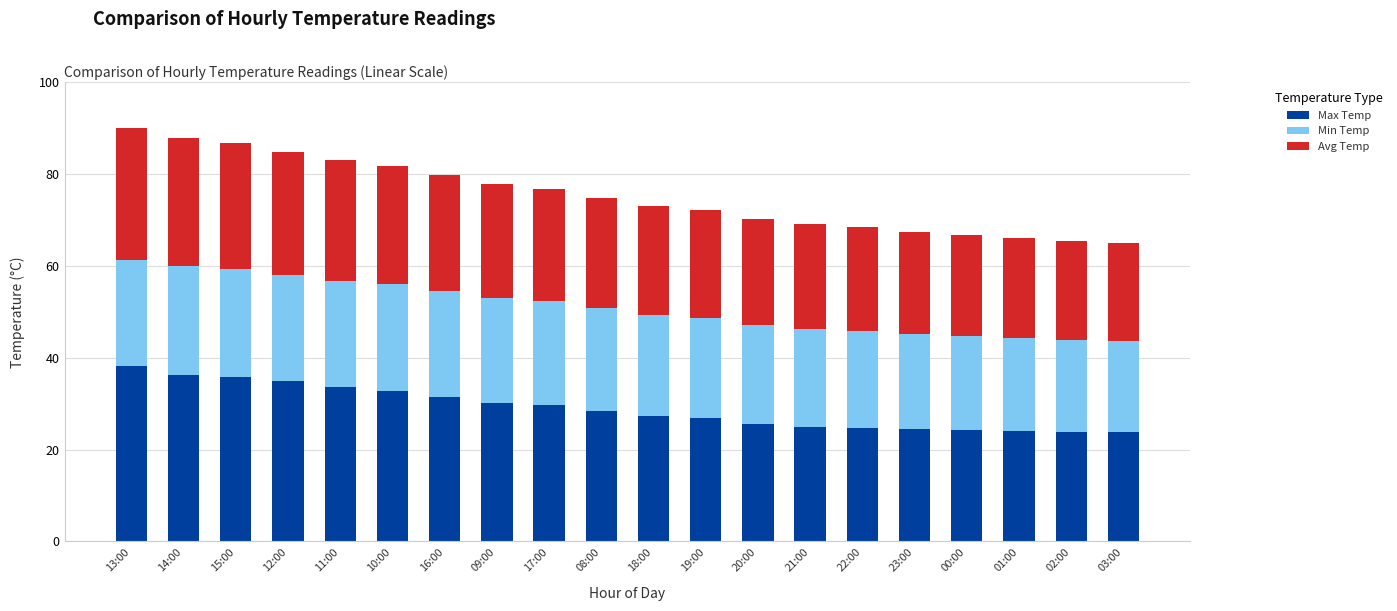

Which category has the highest value in the Max Temp series?

13:00